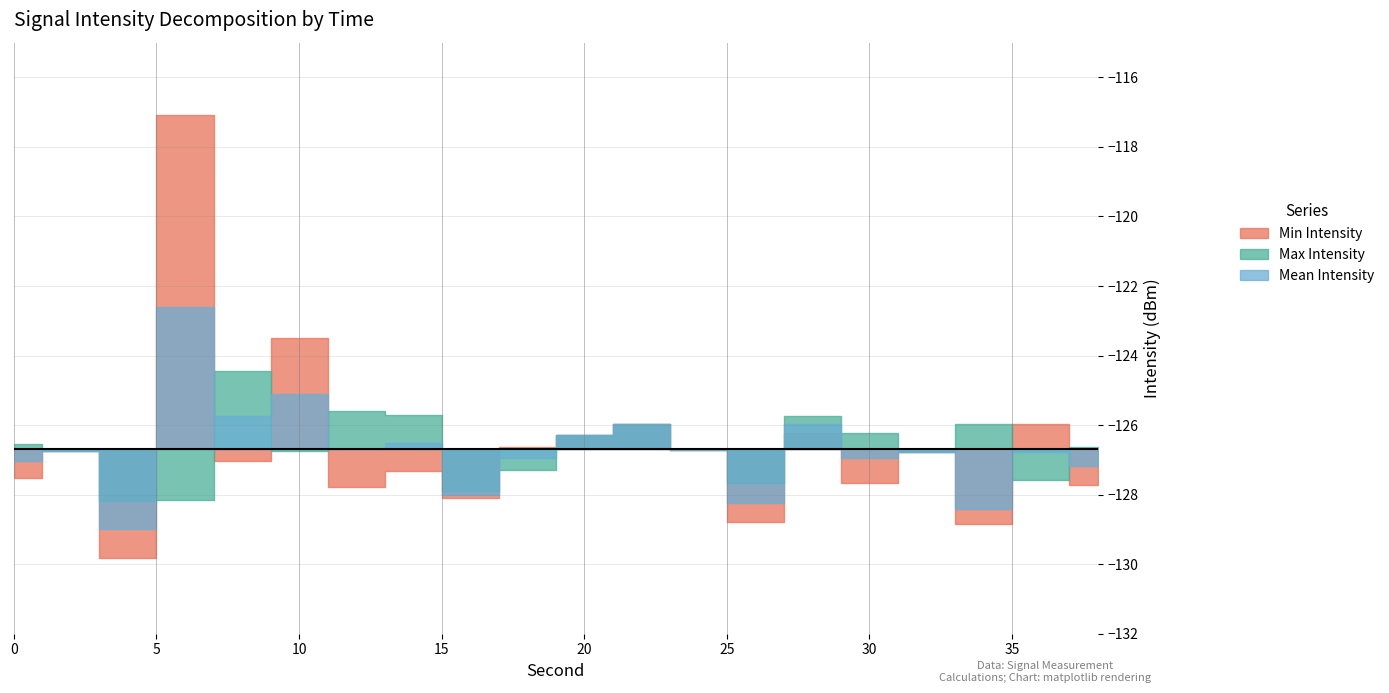

What is the sum of all Max Intensity values?

-2532.9